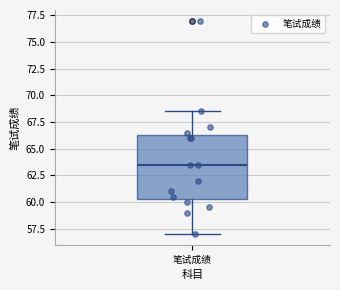

Read this box plot against the y-axis: the position of the median line, the range covered by the box, and the ends of both whiskers. The values are not printed on the chart, so give them approximately, as read against the axis.

median 63.5, box 60.5 to 66.5, whiskers 57.0 to 68.5